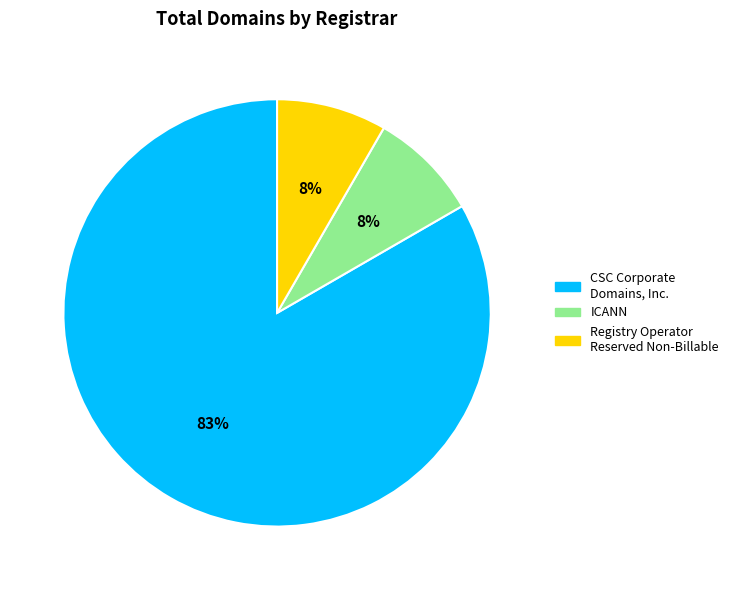

Combined, do CSC Corporate Domains, Inc. and ICANN account for over 50%?

Yes